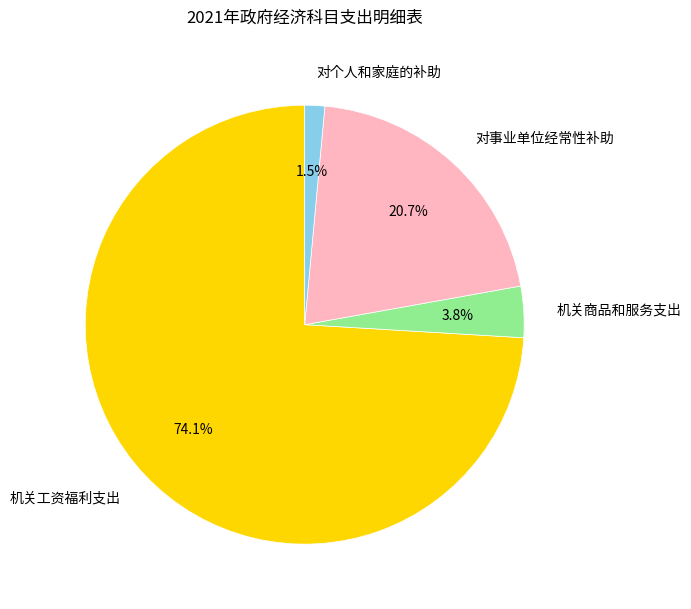

Rank the categories by value from highest to lowest.

机关工资福利支出, 对事业单位经常性补助, 机关商品和服务支出, 对个人和家庭的补助